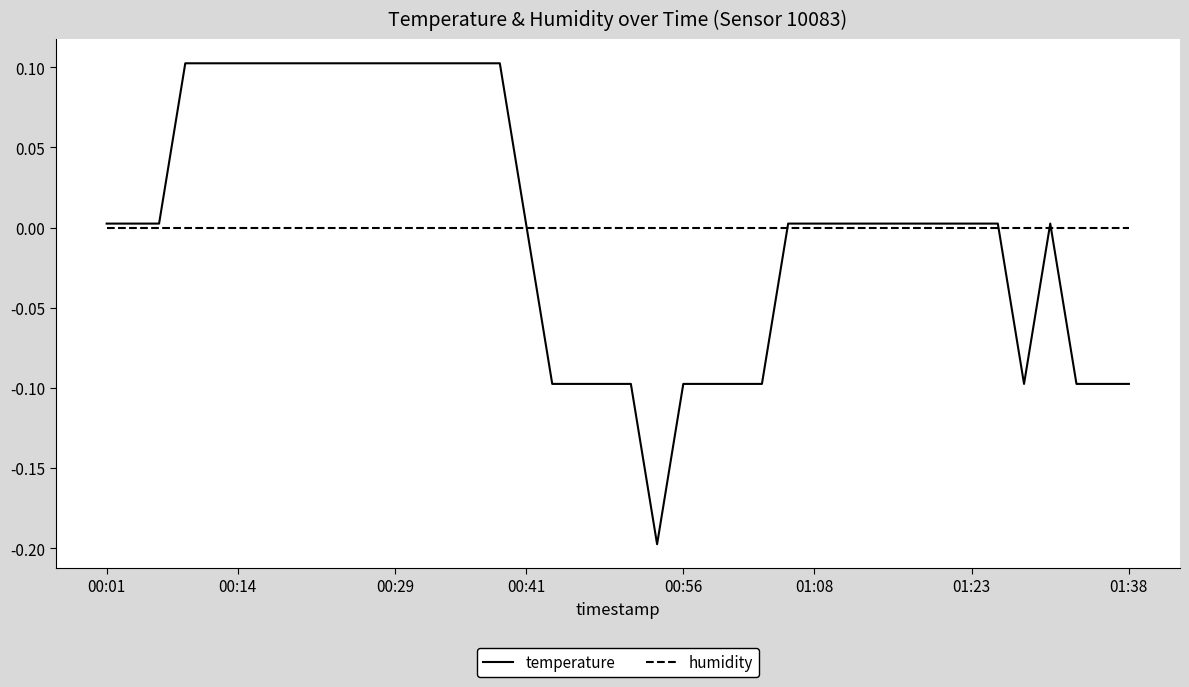

Does the chart have visible grid lines?

No